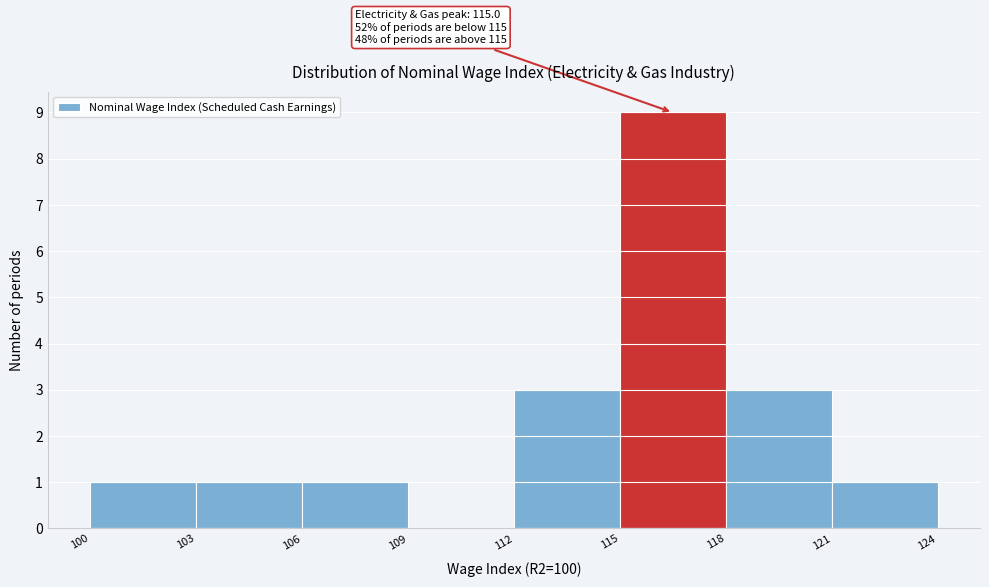

Which range on the x-axis has the tallest bar?

115 to 118